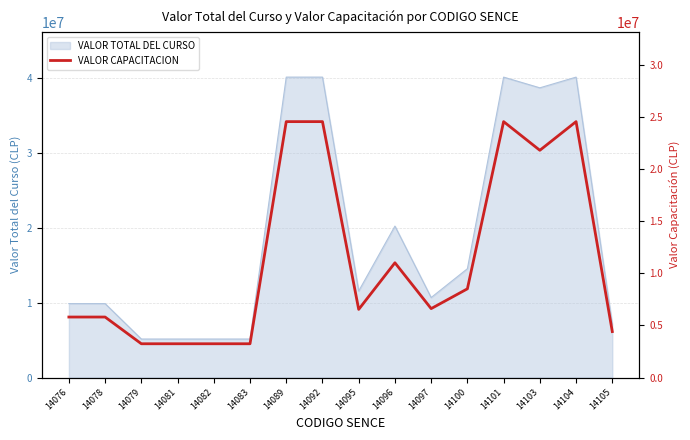

Rank the categories by value from lowest to highest.

14079, 14081, 14082, 14083, 14105, 14076, 14078, 14095, 14097, 14100, 14096, 14103, 14089, 14092, 14101, 14104